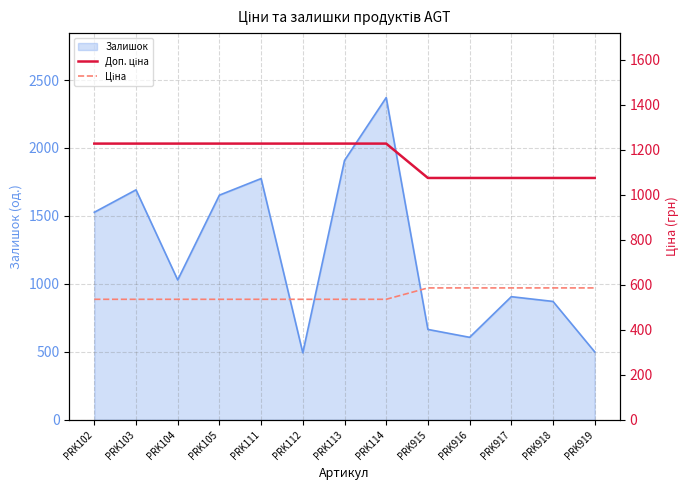

Does the chart display data point markers on the line(s)?

No